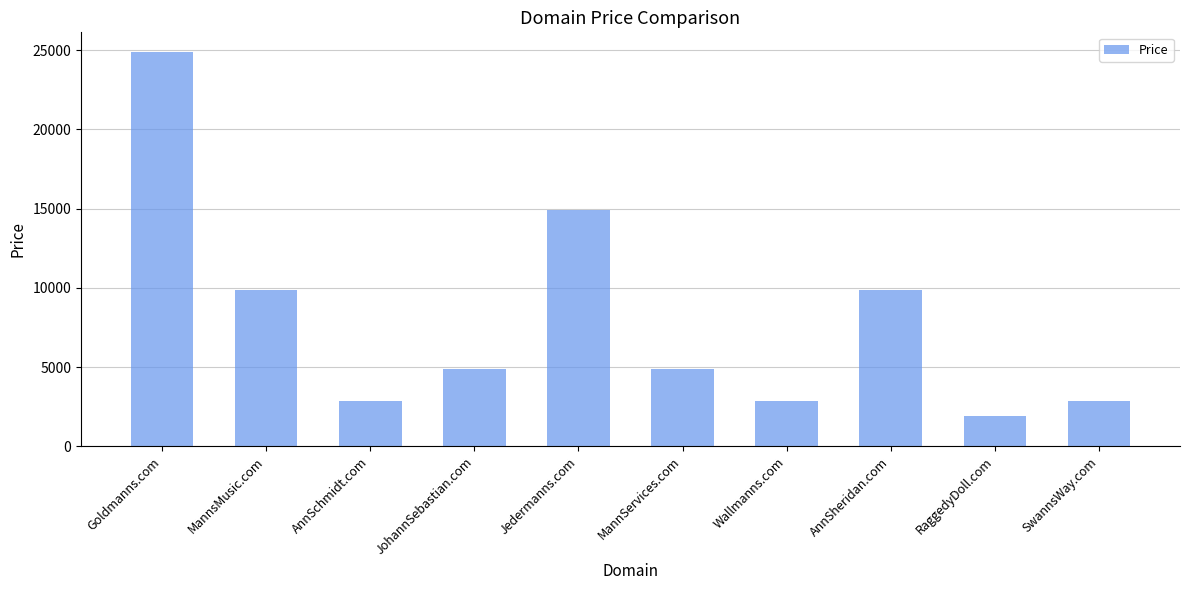

What is the label of the 10th bar from the left?

SwannsWay.com